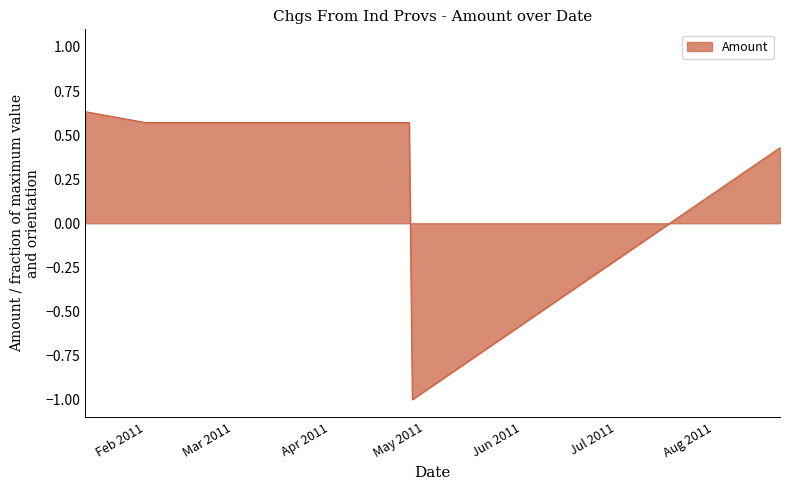

What is the difference between the values at 2011-01-13 and 2011-08-22?

0.2